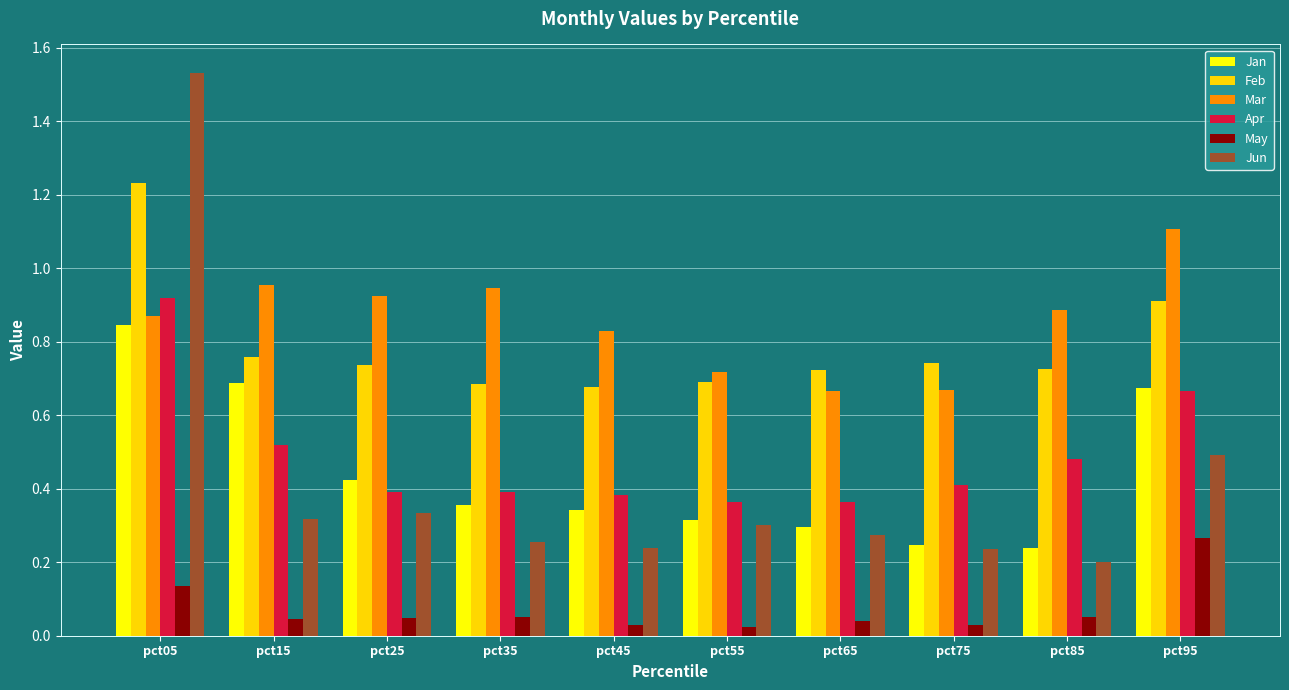

Is the value of Apr at pct25 greater than the value of May at pct05?

Yes